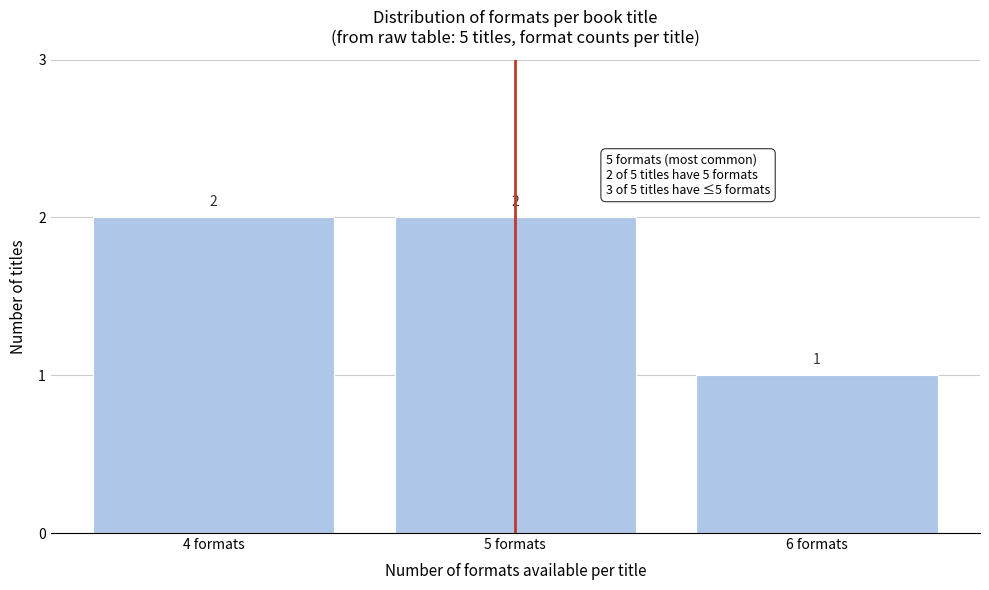

Reading right to left, extract all data points from this chart.

1	2	2